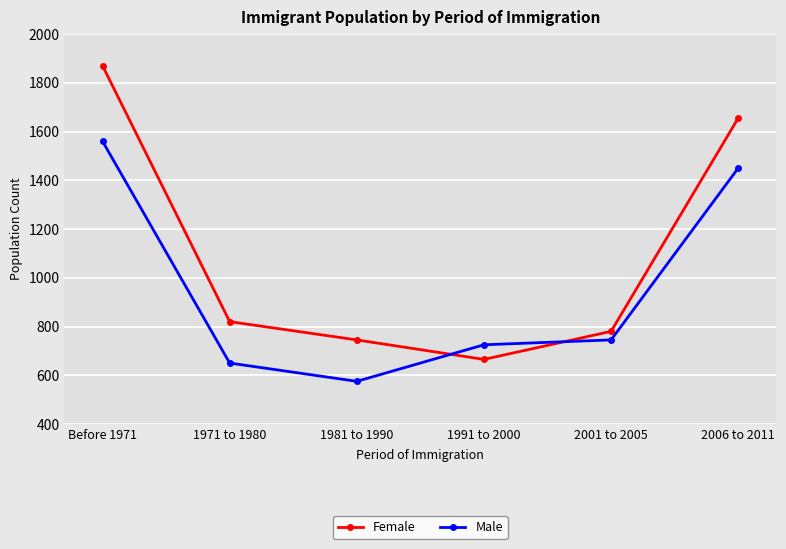

How many lines are shown in the chart?

2